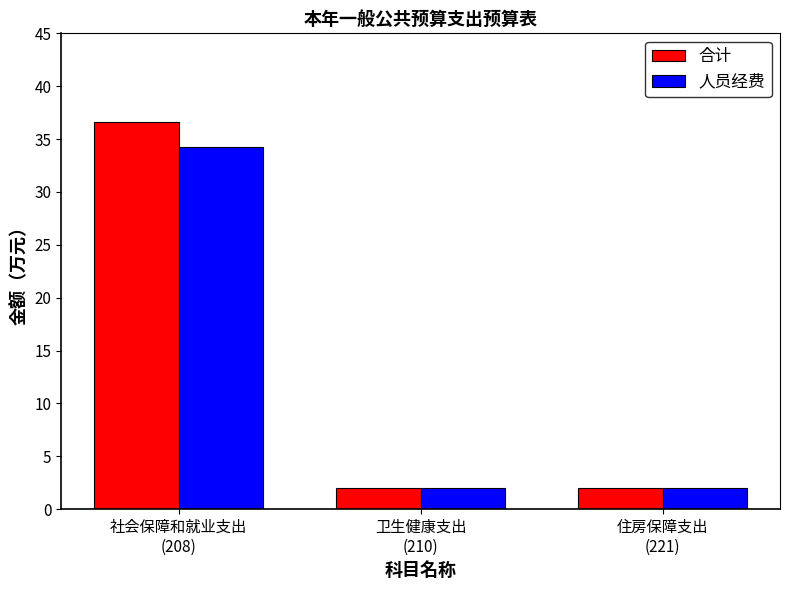

At which category is the sum across all series the highest?

社会保障和就业支出
(208)